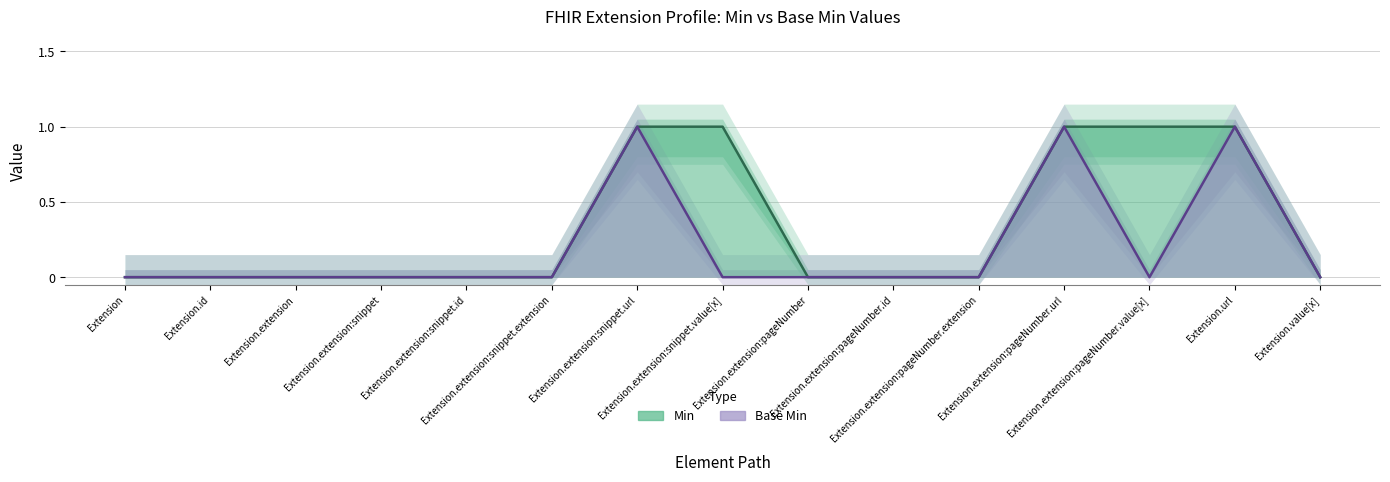

What position from the right is Extension.extension:snippet?

12